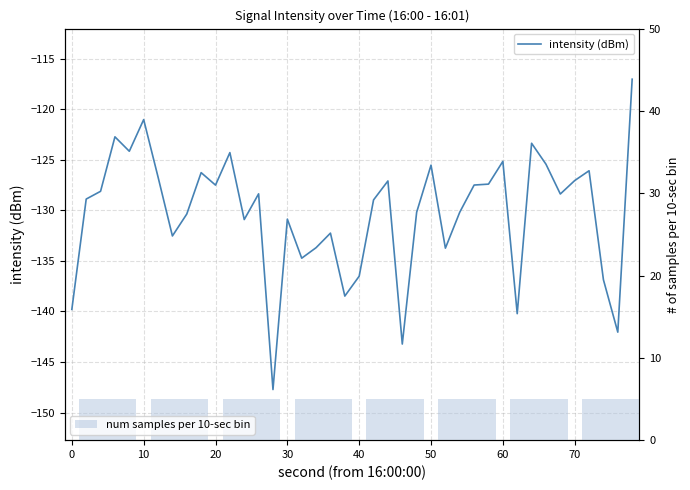

What is the greatest value displayed?

-117.0